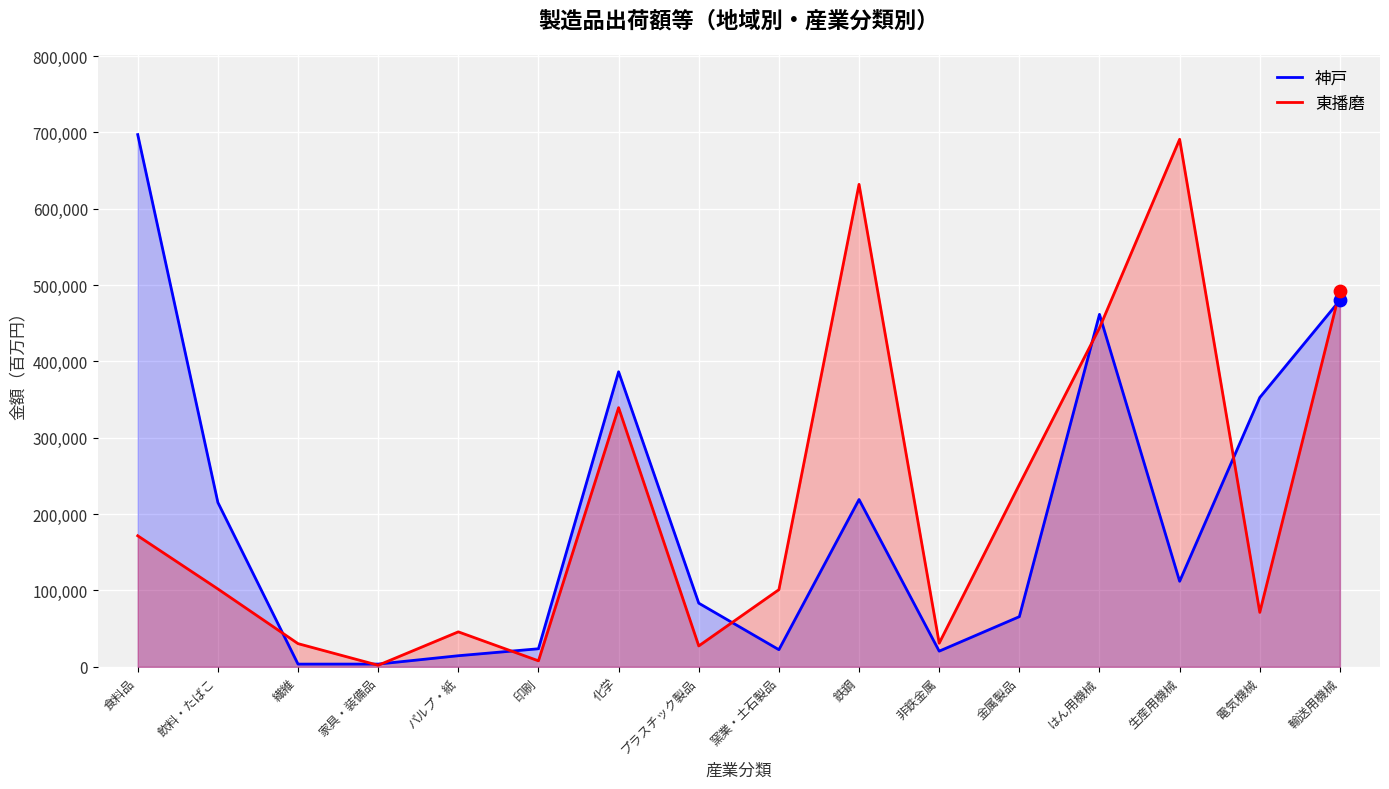

At how many categories does at least one series exceed 623685?

3